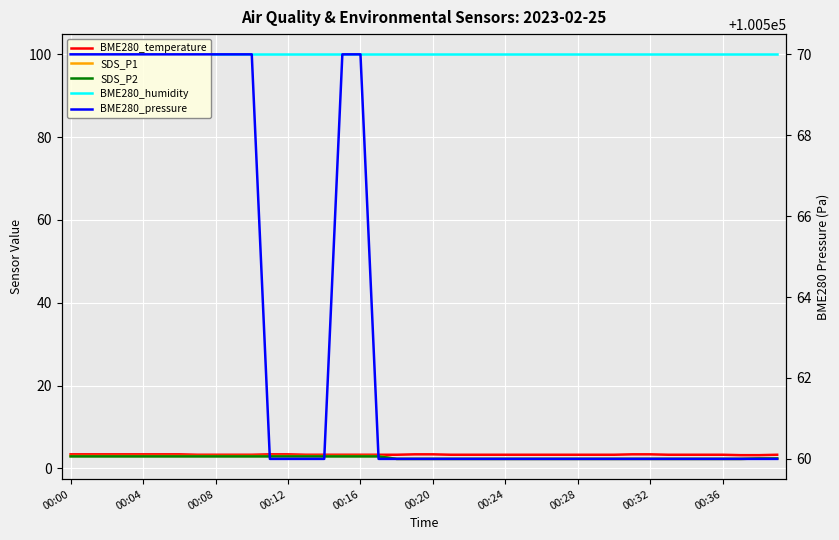

How many data points does each series have?

40